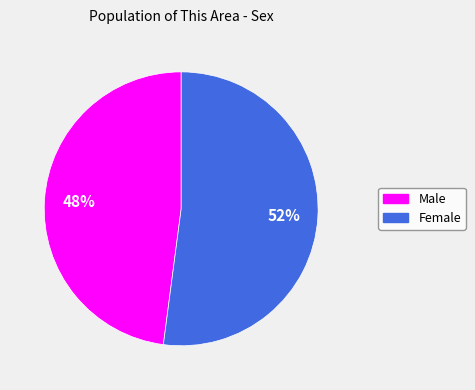

Approximately how many times larger is the value at Male compared to Female?

0.9